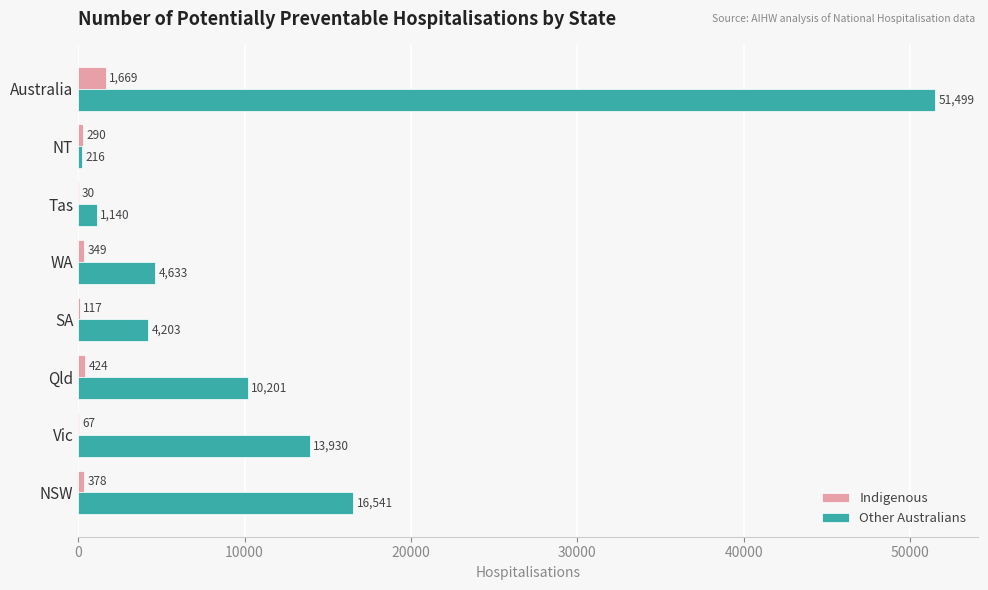

What is the sum of the Other Australians values at NSW and WA?

21174